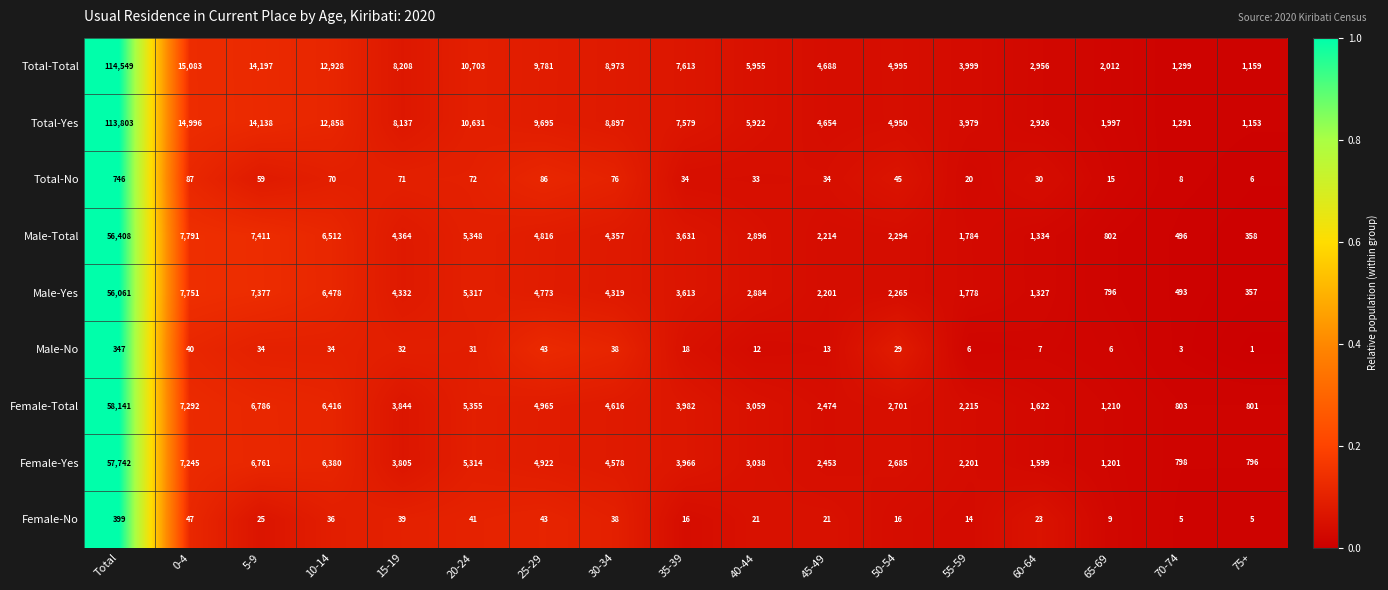

Which series has the largest range (max minus min)?

Total-Total